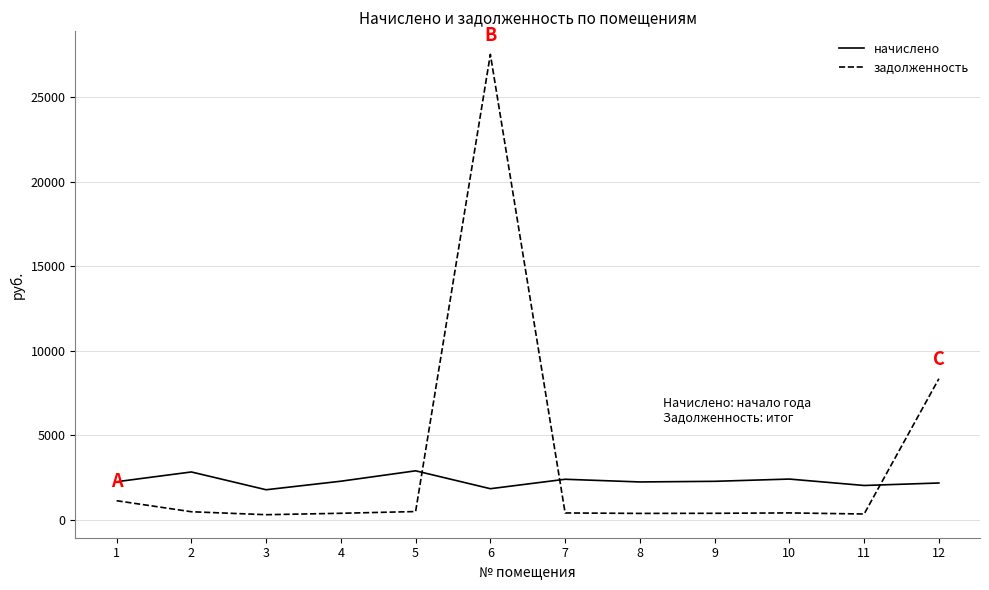

At 5, list the series in order from largest to smallest.

начислено, задолженность